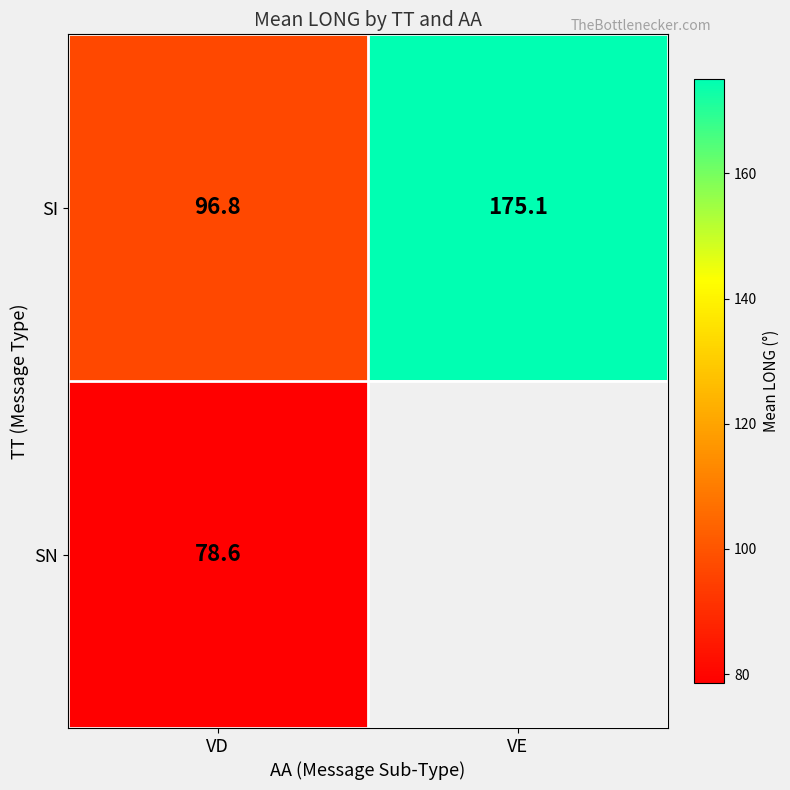

Count the number of categories in the chart.

2